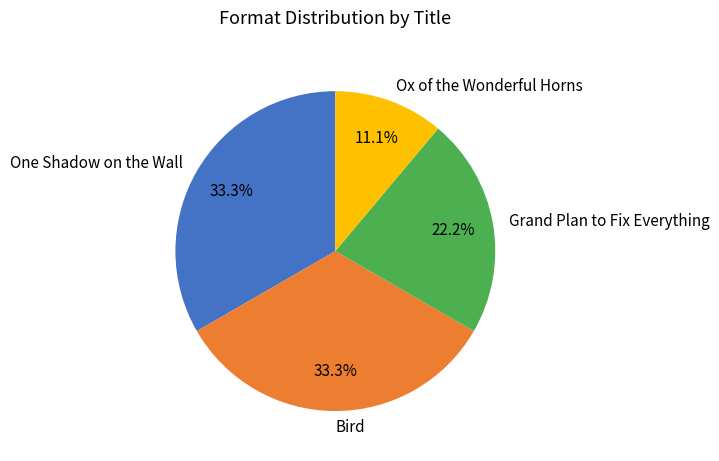

What is the ratio of the value at Bird to the value at Ox of the Wonderful Horns?

3.0